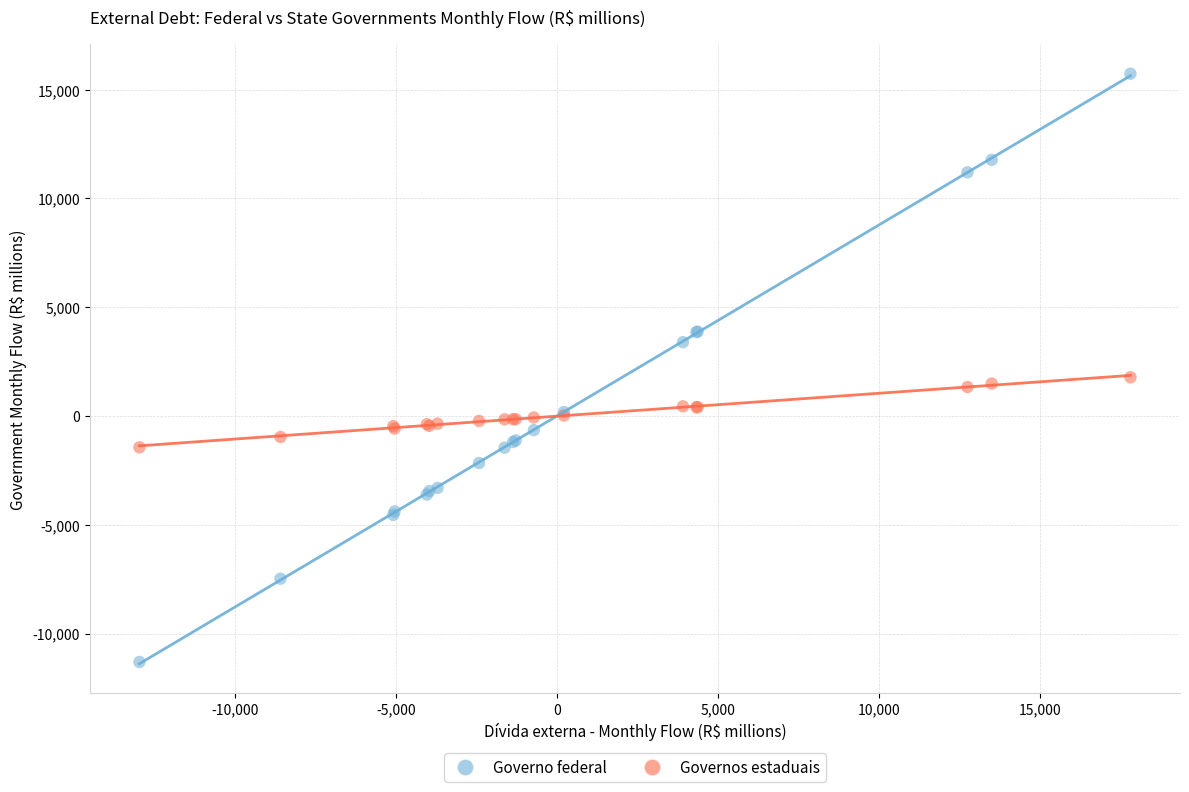

Which series has the widest spread of Y values?

Governo federal